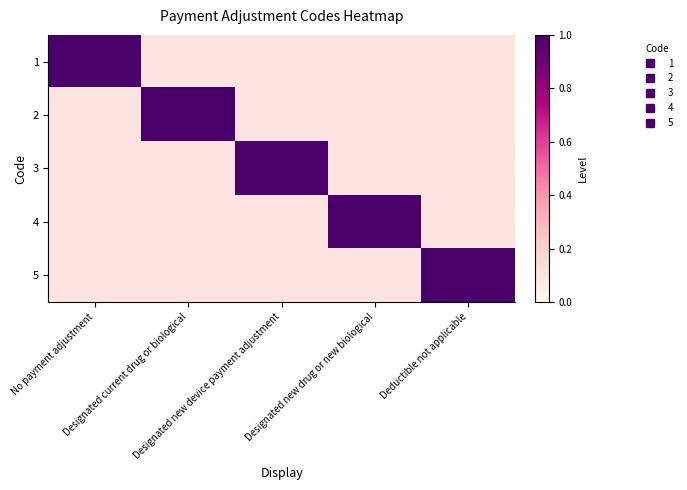

Between Deductible not applicable and Designated new device payment adjustment, which is larger?

Deductible not applicable